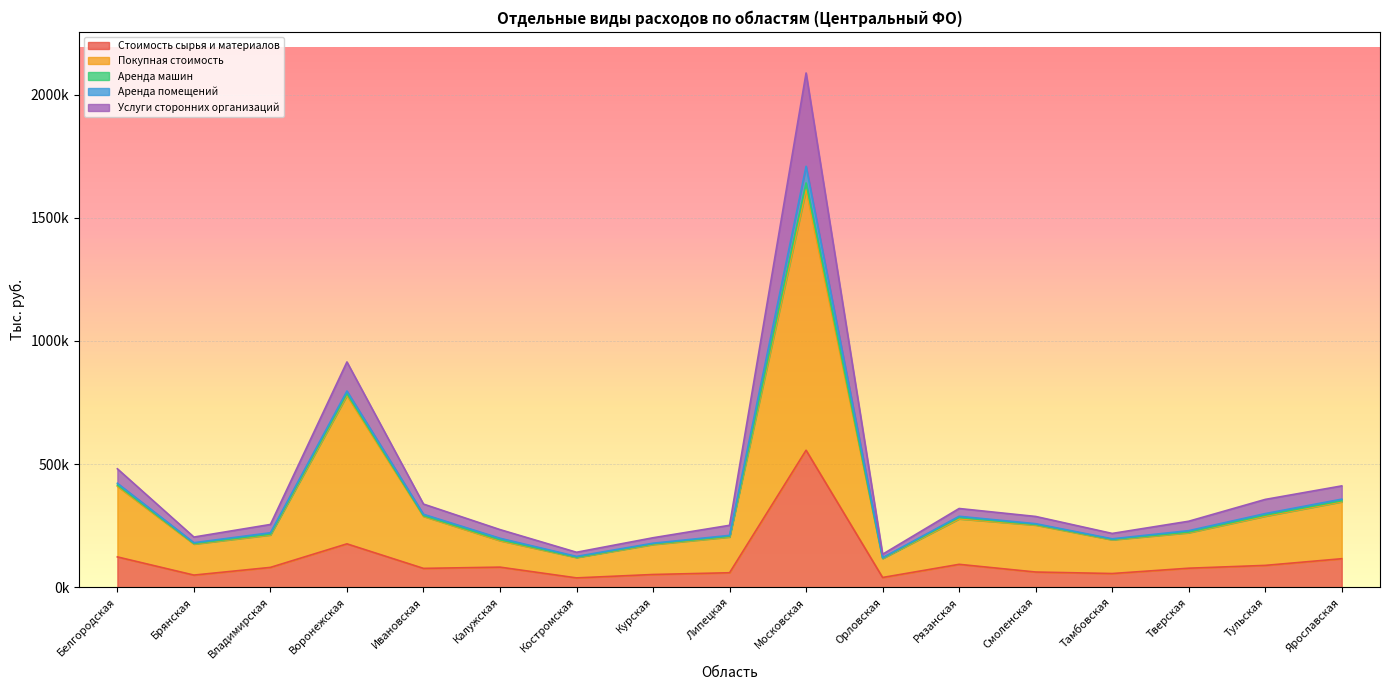

What is the label of the 15th point from the right?

Владимирская